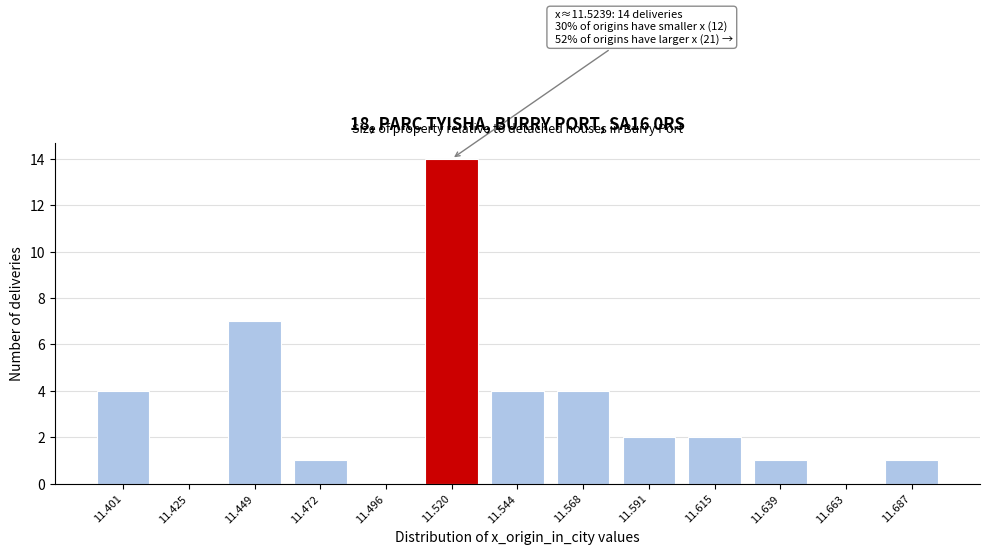

Reading right to left, what are all the values shown in this chart?

11.687=1	11.663=0	11.639=1	11.615=2	11.591=2	11.568=4	11.544=4	11.520=14	11.496=0	11.472=1	11.449=7	11.425=0	11.401=4